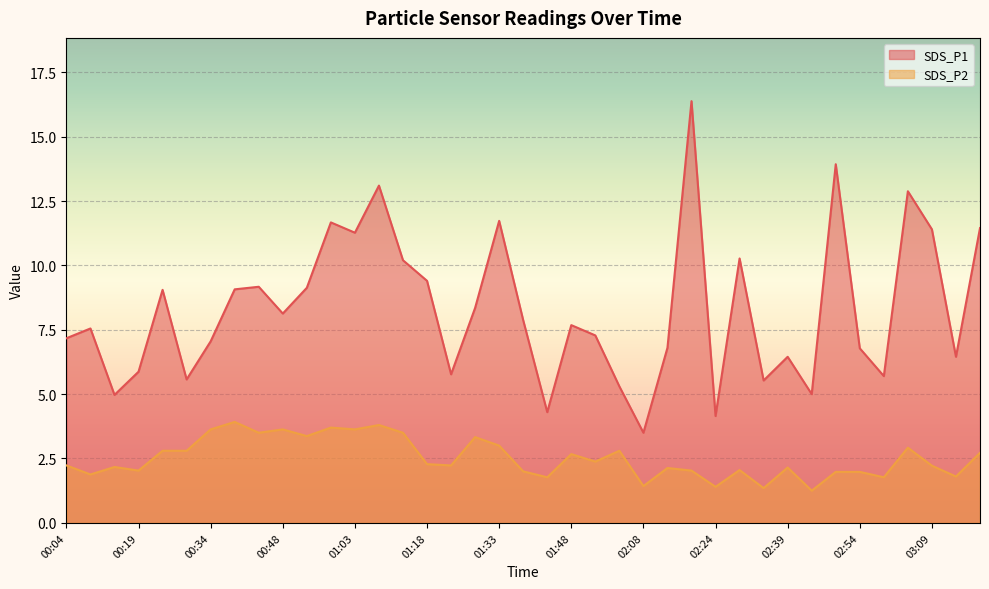

How many values in the SDS_P2 series are below 2?

10